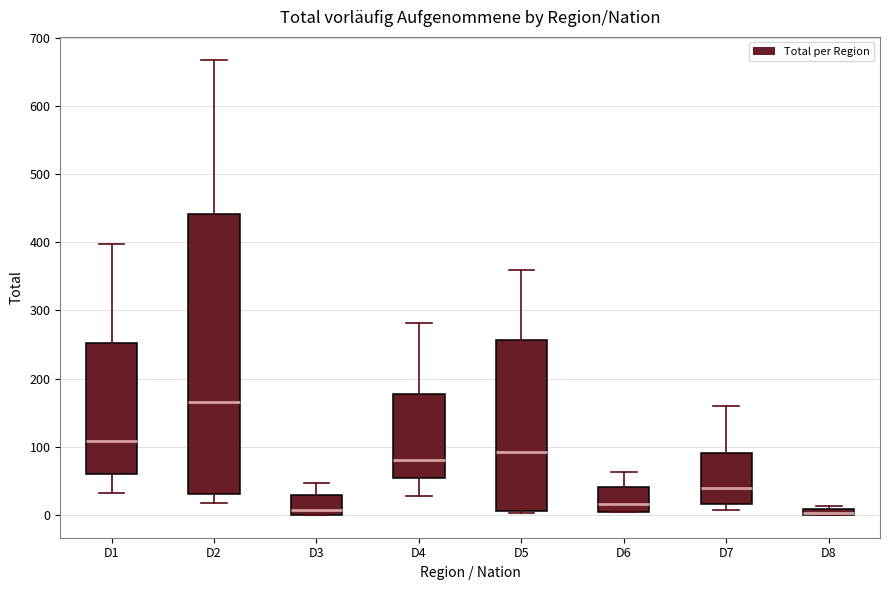

Which box is the tallest, from its lower edge to its upper edge?

D2